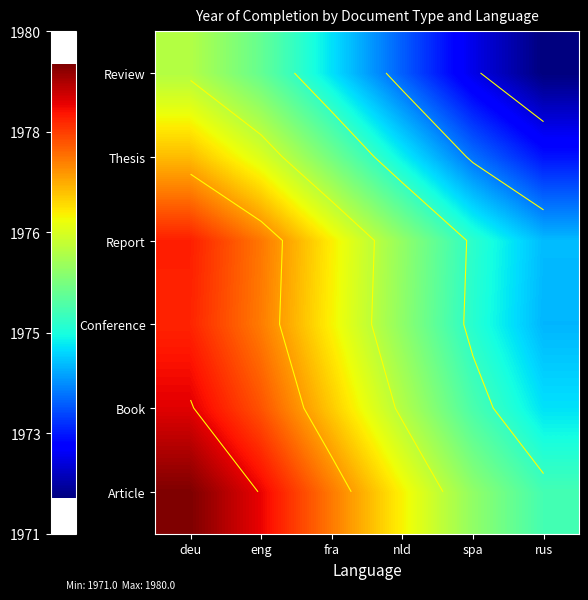

How many distinct data groups are displayed?

6